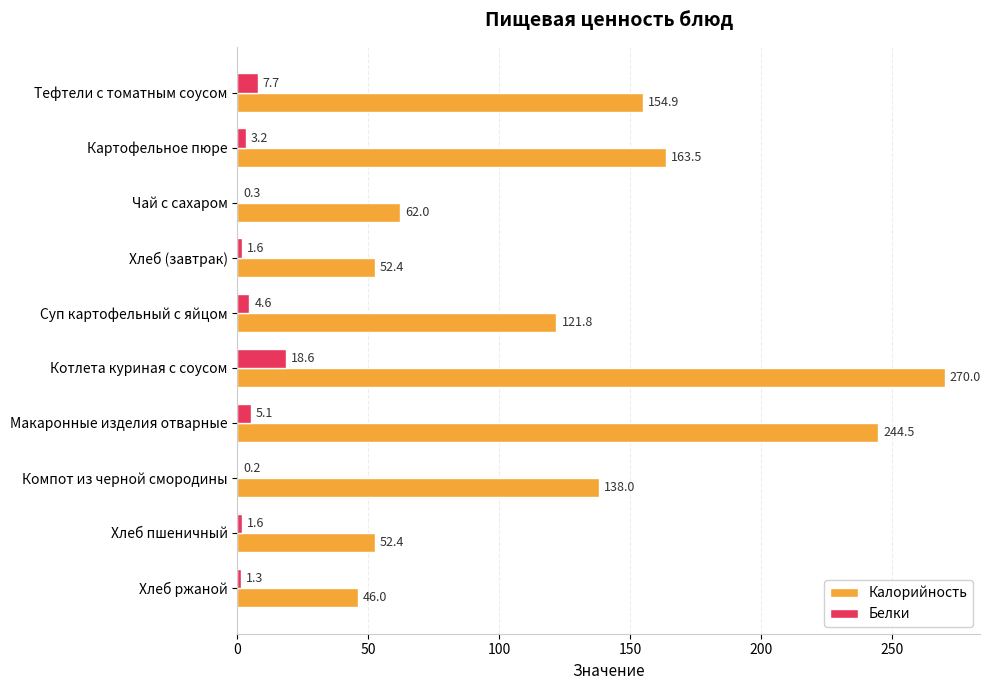

Where is Белки nearest to the value 9?

Тефтели с томатным соусом